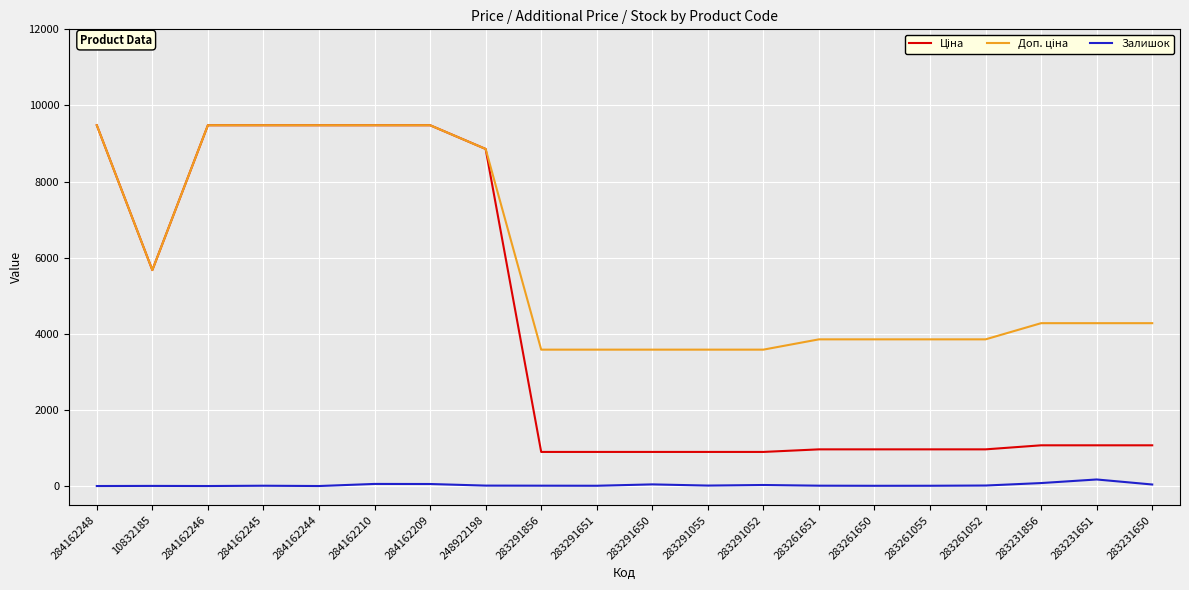

What is the total value across all series at 284162244?

18960.1